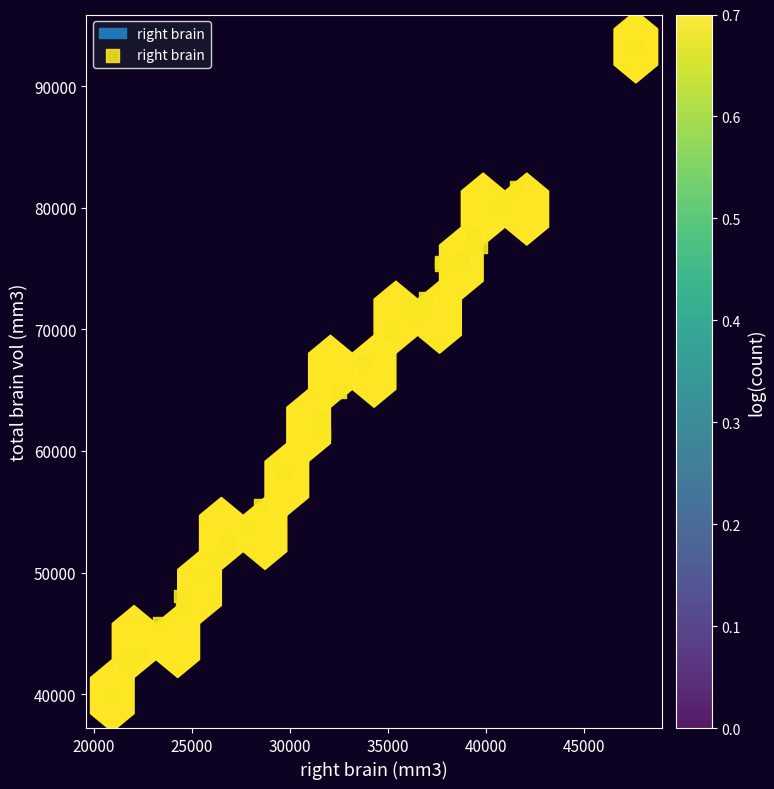

What Y value in the scatter plot is closest to 66549?

67266.6